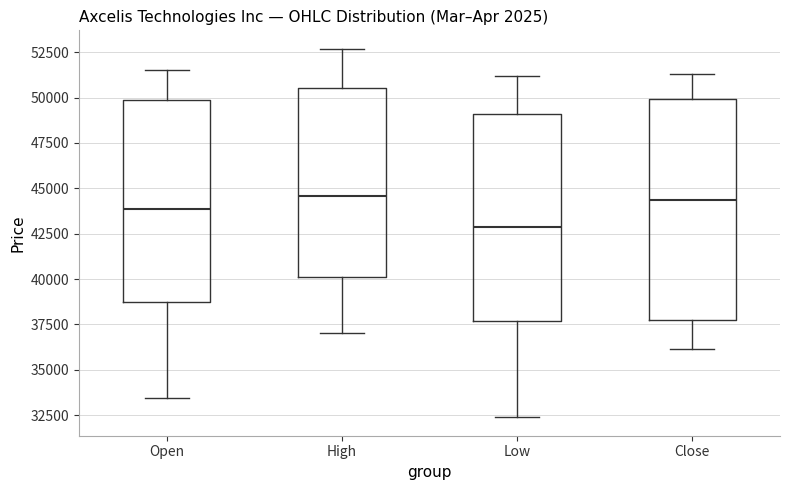

Comparing the boxes themselves (not the whiskers), which one is the tallest?

Close